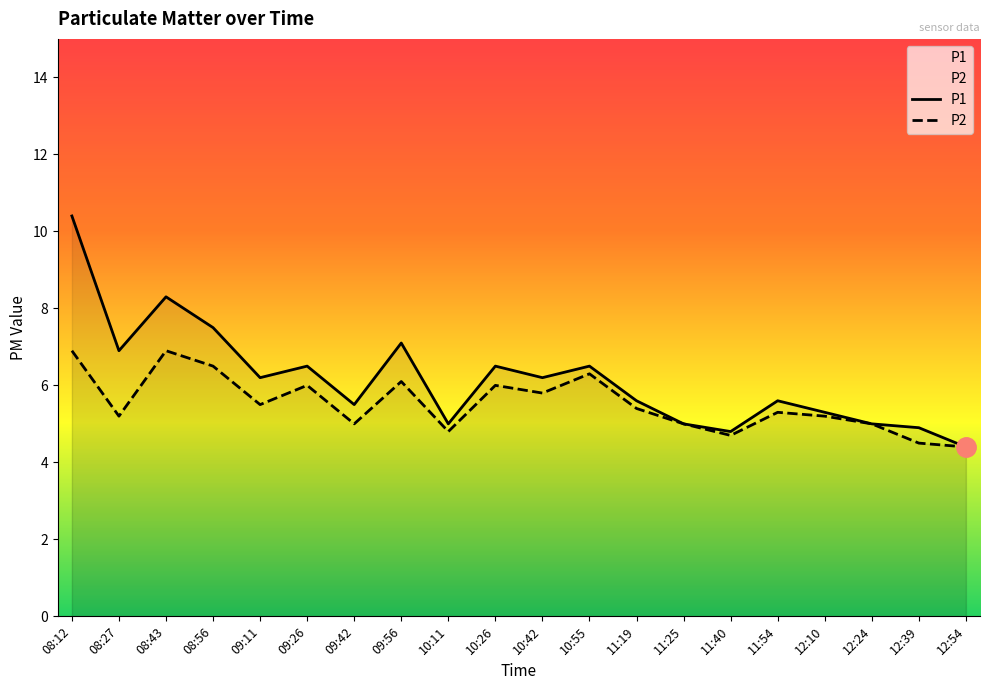

At which label does P2 first exceed 5?

08:12